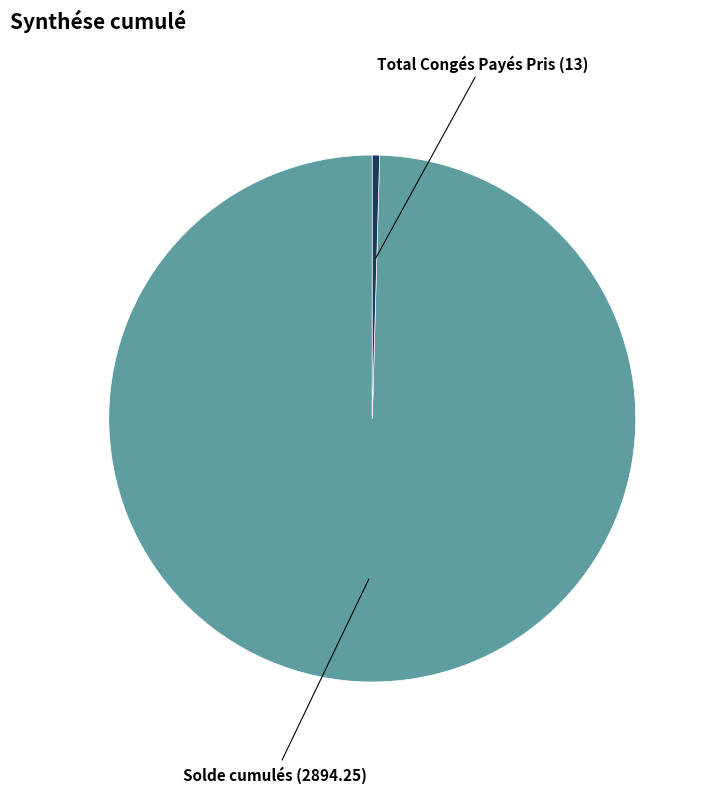

Count the number of slices in the pie.

2